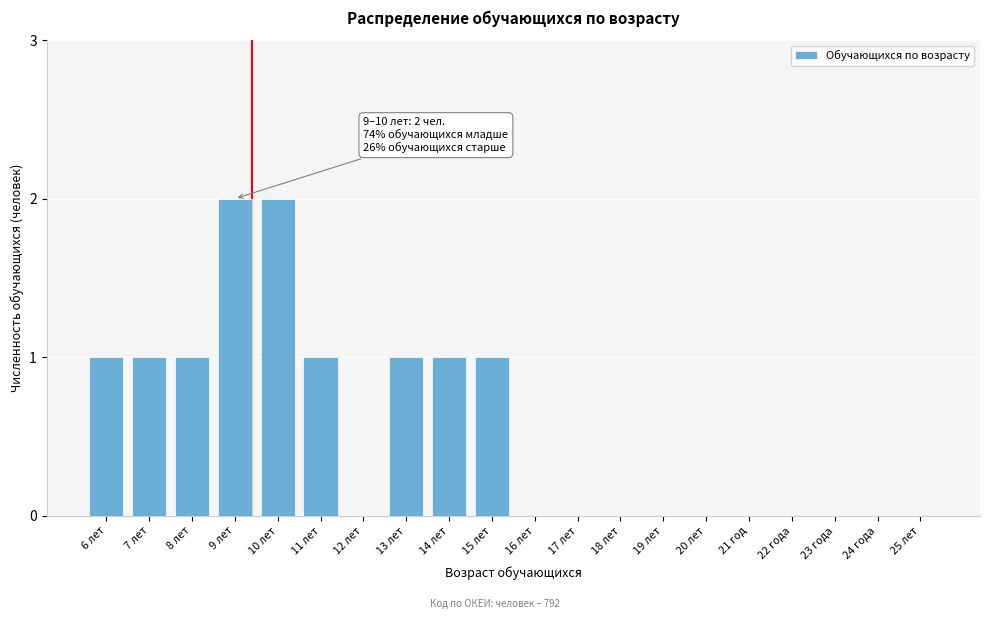

Reading left to right, extract all data points from this chart.

6 лет=1	7 лет=1	8 лет=1	9 лет=2	10 лет=2	11 лет=1	12 лет=0	13 лет=1	14 лет=1	15 лет=1	16 лет=0	17 лет=0	18 лет=0	19 лет=0	20 лет=0	21 год=0	22 года=0	23 года=0	24 года=0	25 лет=0